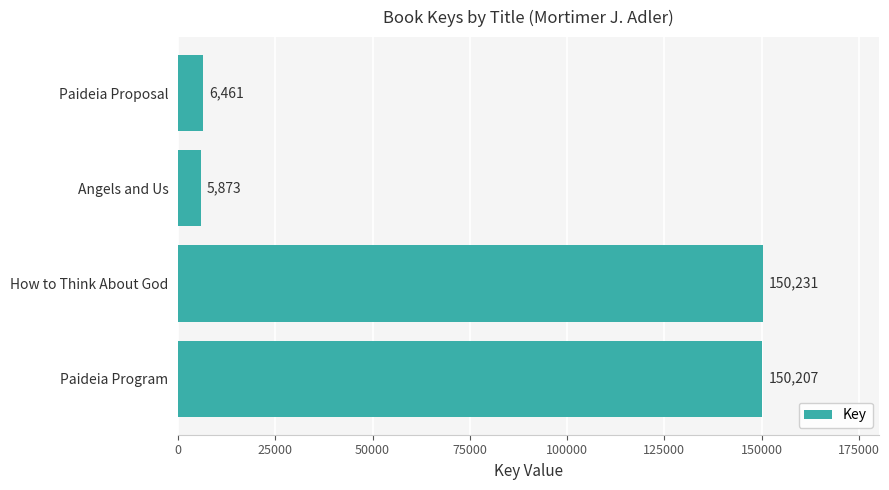

The value at Paideia Proposal is 6461. True or false?

True